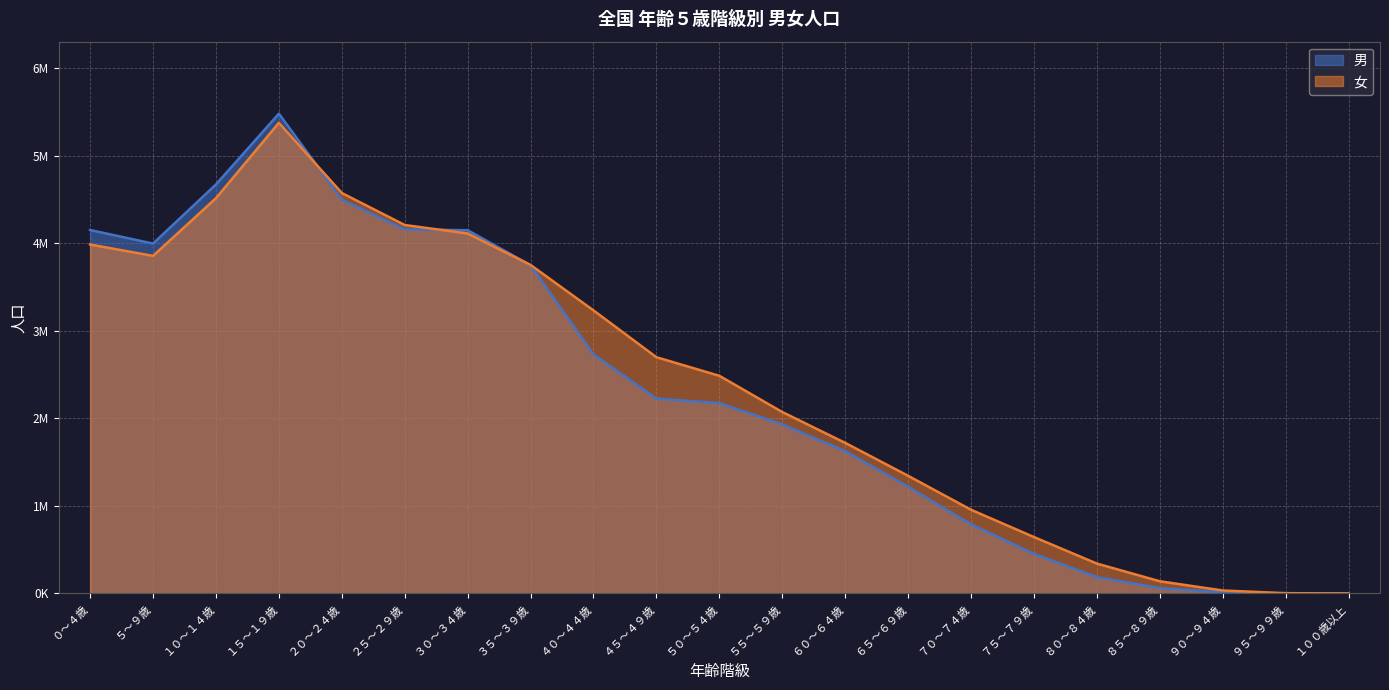

Reading right to left, list all the values displayed in this chart.

男: １００歳以上=39	９５～９９歳=834	９０～９４歳=12855	８５～８９歳=60127	８０～８４歳=186946	７５～７９歳=451871	７０～７４歳=788994	６５～６９歳=1218867	６０～６４歳=1625089	５５～５９歳=1930469	５０～５４歳=2172903	４５～４９歳=2224594	４０～４４歳=2729666	３５～３９歳=3747509	３０～３４歳=4147254	２５～２９歳=4157028	２０～２４歳=4496297	１５～１９歳=5478341	１０～１４歳=4670170	５～９歳=3995011	０～４歳=4149581
女: １００歳以上=175	９５～９９歳=3004	９０～９４歳=33858	８５～８９歳=139031	８０～８４歳=341170	７５～７９歳=644043	７０～７４歳=955567	６５～６９歳=1343444	６０～６４歳=1719370	５５～５９歳=2071540	５０～５４歳=2485095	４５～４９歳=2697217	４０～４４歳=3231736	３５～３９歳=3751030	３０～３４歳=4110076	２５～２９歳=4206801	２０～２４歳=4572392	１５～１９歳=5373547	１０～１４歳=4513237	５～９歳=3854281	０～４歳=3983902